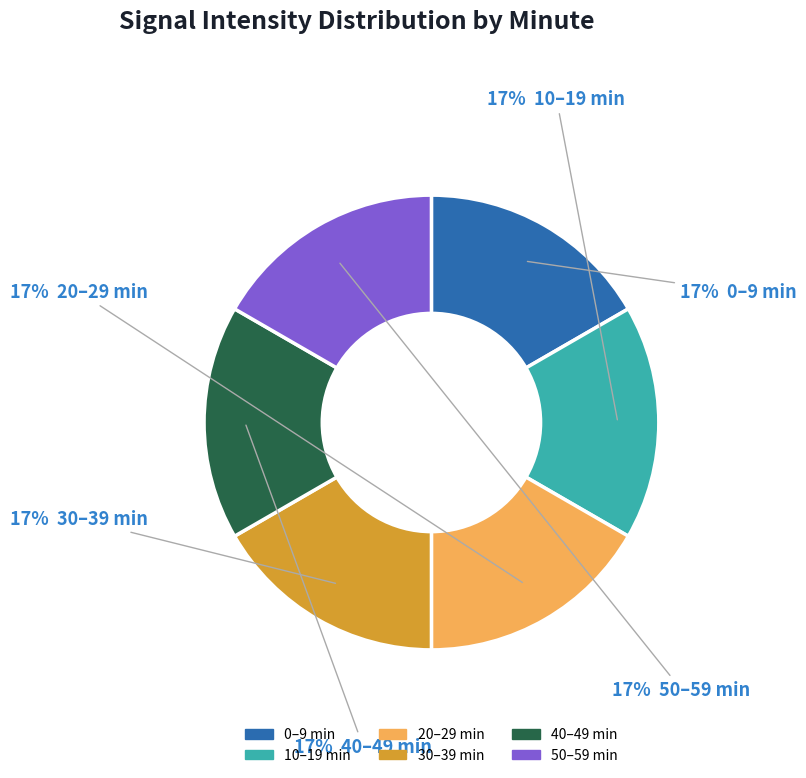

Is there any slice that represents more than half of the pie?

No